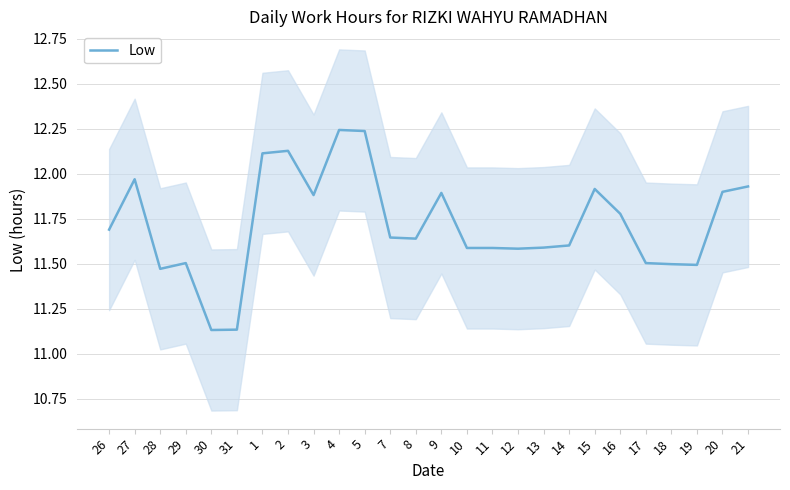

Reading left to right, what are all the values shown in this chart?

26=11.7	27=12.0	28=11.5	29=11.5	30=11.1	31=11.1	1=12.1	2=12.1	3=11.9	4=12.2	5=12.2	7=11.6	8=11.6	9=11.9	10=11.6	11=11.6	12=11.6	13=11.6	14=11.6	15=11.9	16=11.8	17=11.5	18=11.5	19=11.5	20=11.9	21=11.9